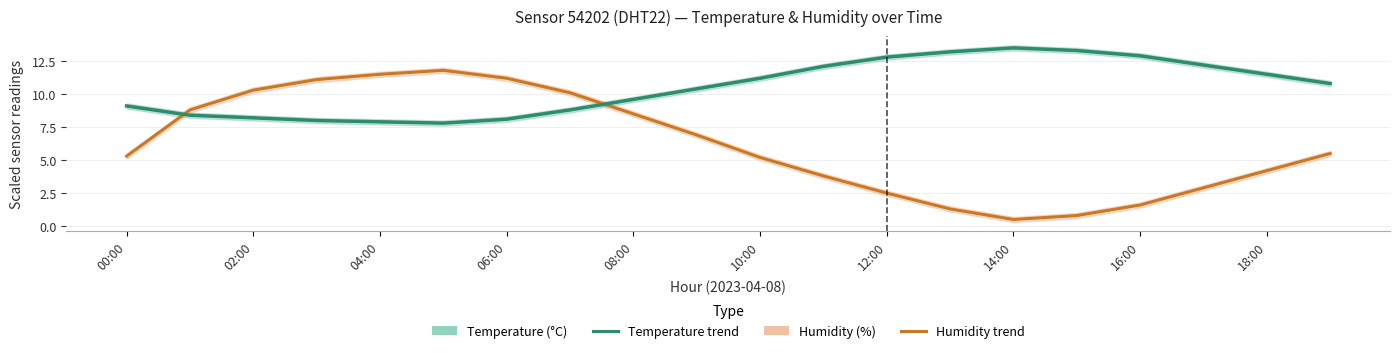

What is the highest value of the Humidity series?

11.8